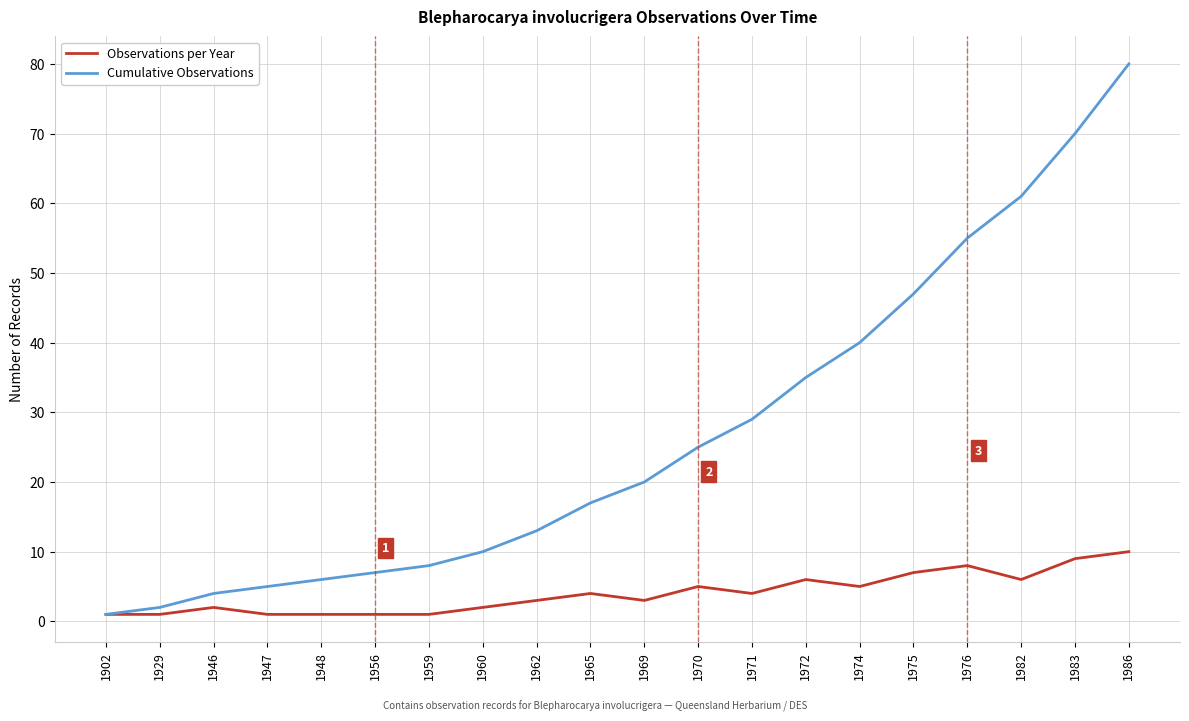

At 1947, list the series in order from largest to smallest.

Cumulative Observations, Observations per Year